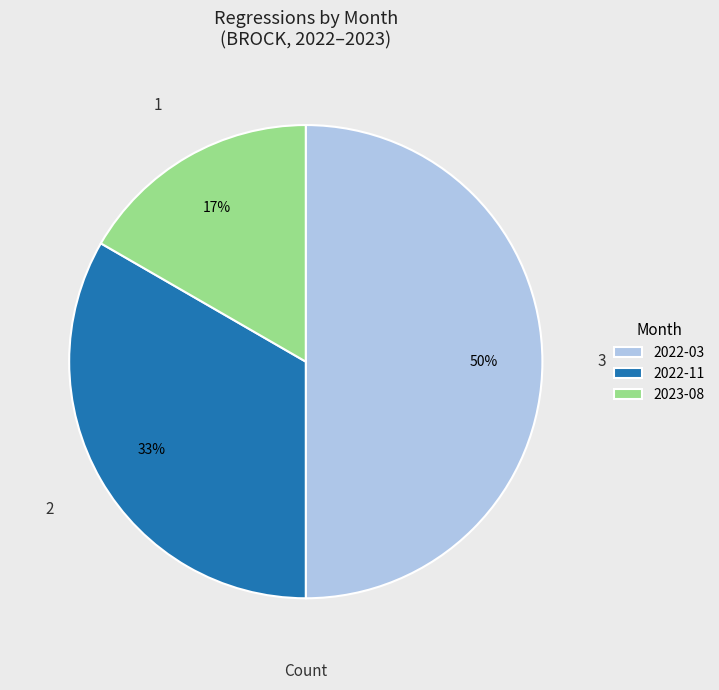

To the nearest percent, what is the average slice percentage?

33%